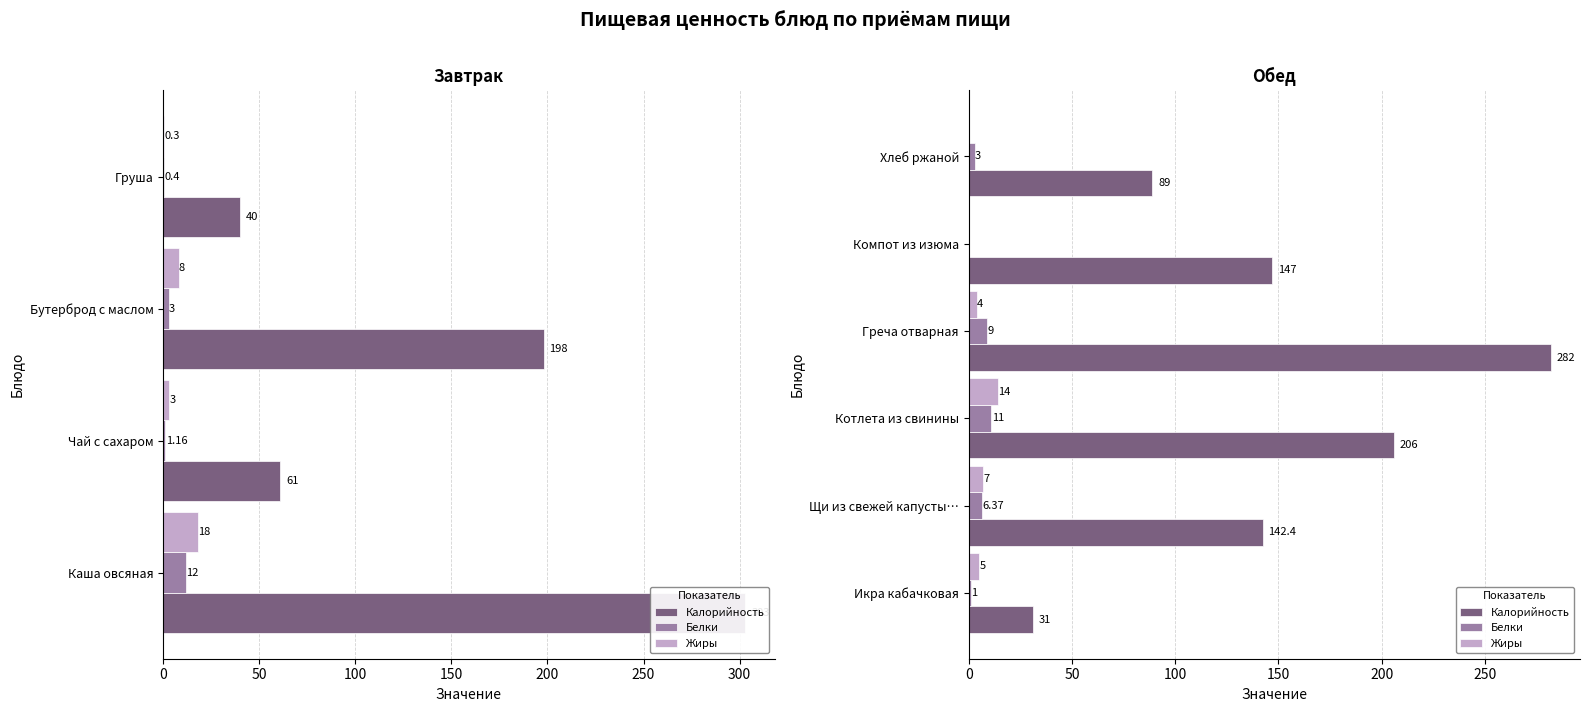

The Белки series shows 0.0 at Компот из изюма. True or false?

True